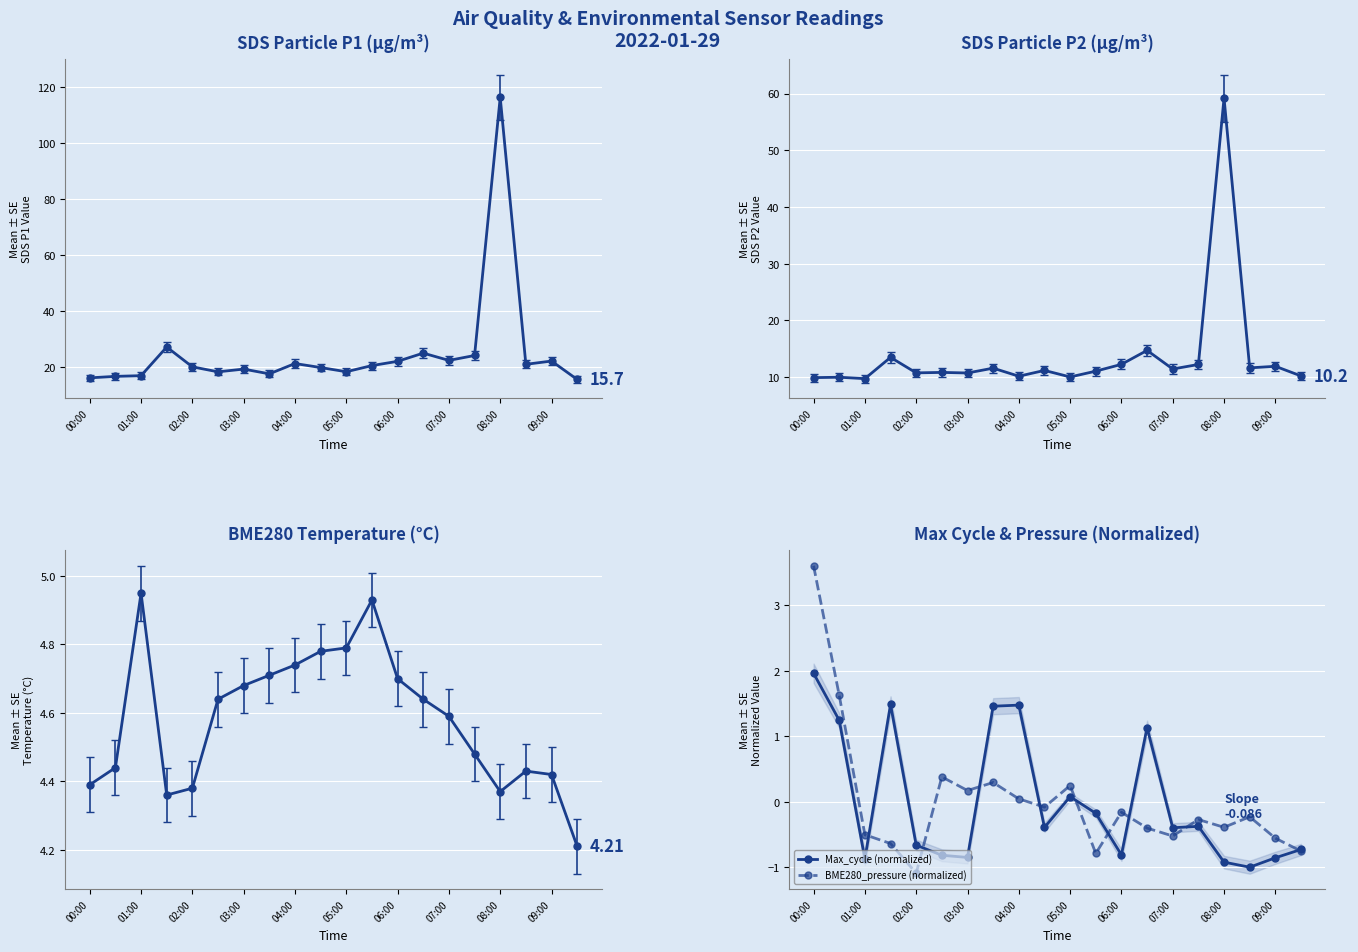

Reading right to left, extract all data points from this chart.

Max_cycle (normalized): -0.7	-0.9	-1.0	-0.9	-0.4	-0.4	1.1	-0.8	-0.2	0.1	-0.4	1.5	1.5	-0.8	-0.8	-0.7	1.5	-0.9	1.2	2.0
BME280_pressure (normalized): -0.8	-0.6	-0.2	-0.4	-0.3	-0.5	-0.4	-0.2	-0.8	0.2	-0.1	0.0	0.3	0.2	0.4	-1.1	-0.6	-0.5	1.6	3.6